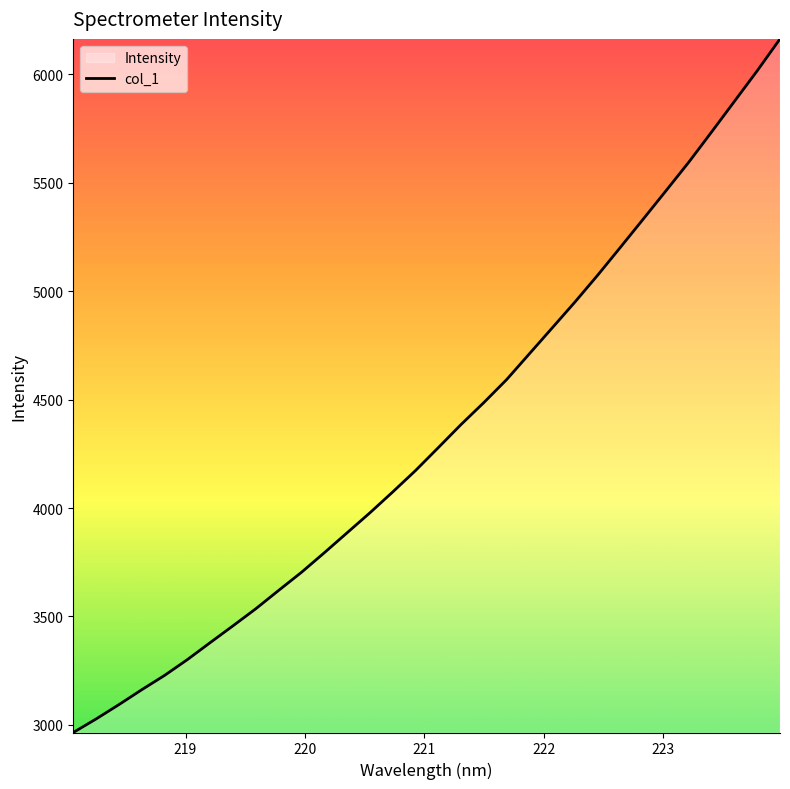

What is the average value?

4346.1